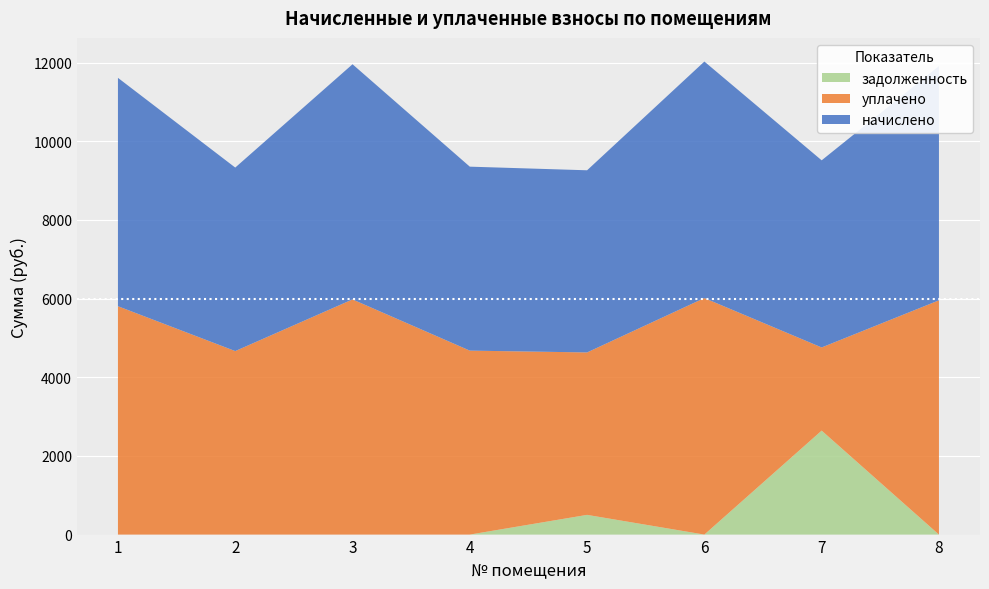

Reading right to left, extract all data points from this chart.

начислено: 5955.9	4757.8	6013.4	4631.0	4677.1	5978.9	4665.6	5806.1
уплачено: 5955.9	2114.6	6013.4	4130.0	4677.1	5978.9	4665.6	5806.1
задолженность: 0.0	2643.2	0.0	501.0	0.0	0.0	0.0	0.0